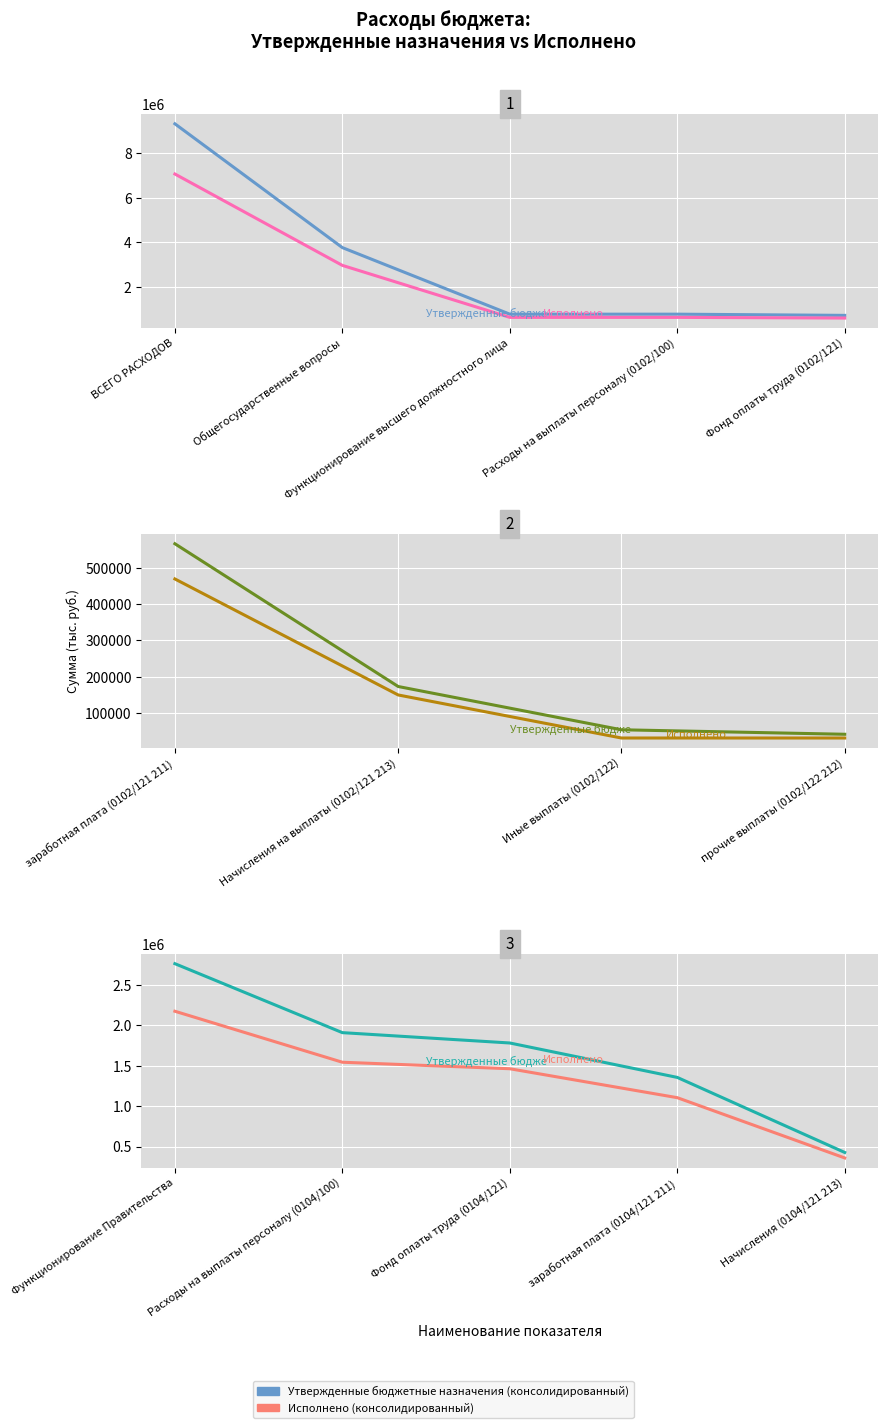

List the labels in order of Исполнено (консолидированный) value, largest first.

Функционирование Правительства, Расходы на выплаты персоналу (0104/100), Фонд оплаты труда (0104/121), заработная плата (0104/121 211), Начисления (0104/121 213)